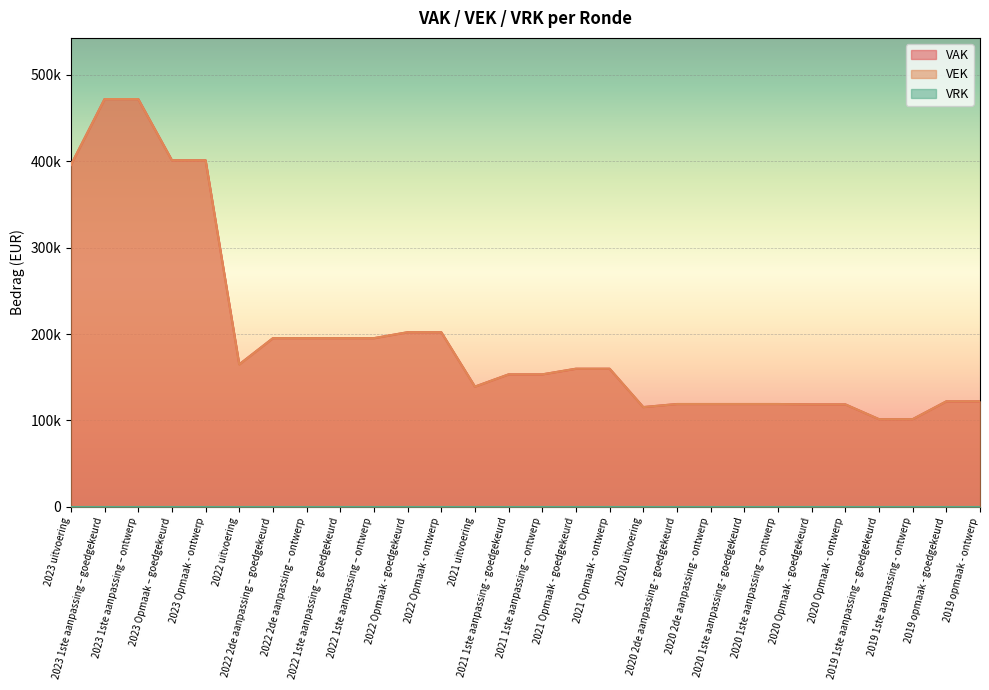

How many interior local valleys does the VAK series have?

3